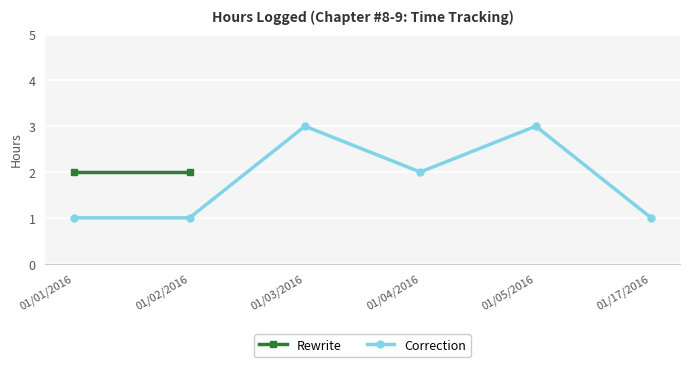

What is the ratio of the value at 01/17/2016 to the value at 01/03/2016?

0.3